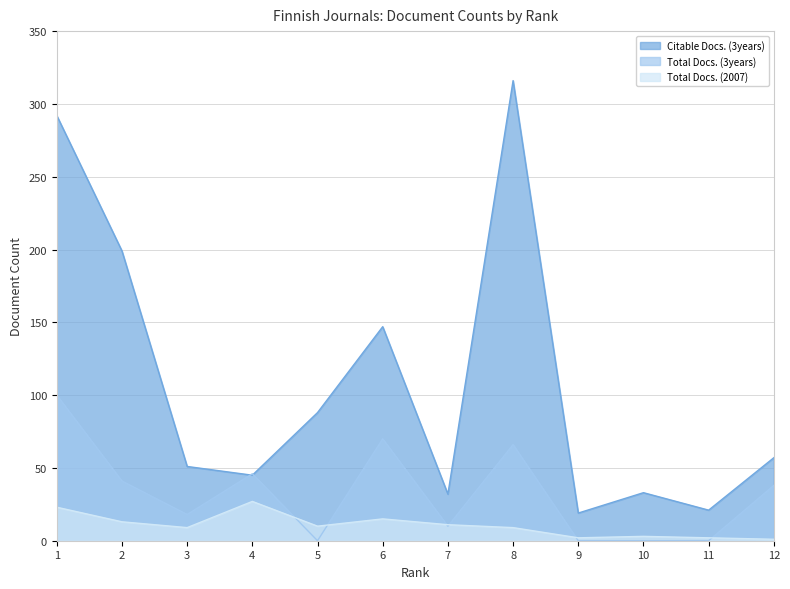

Is it true that Total Docs. (2007) equals 3 at 11?

False